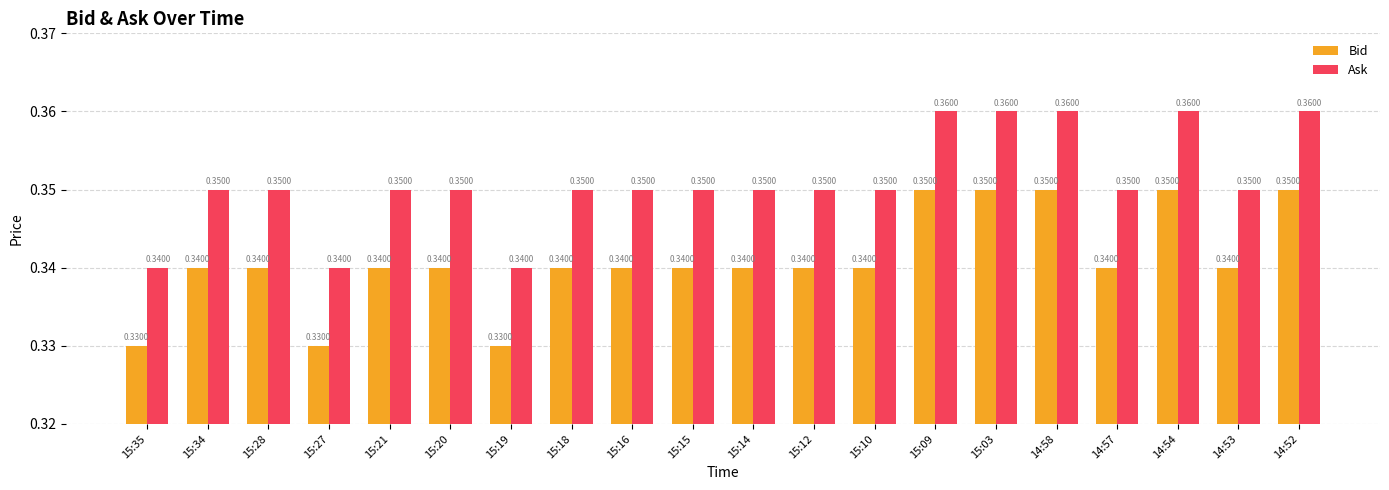

What is the sum of all Bid values?

6.8